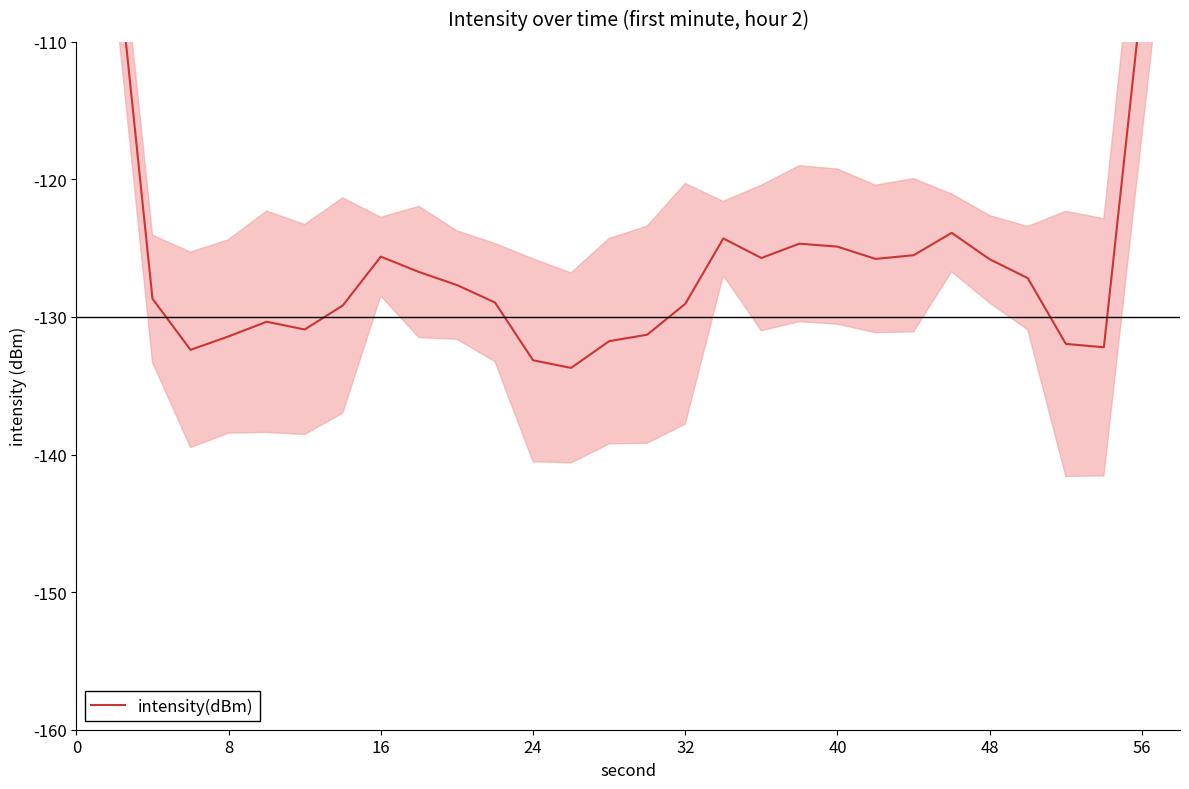

What is the maximum value shown in the chart?

-77.3